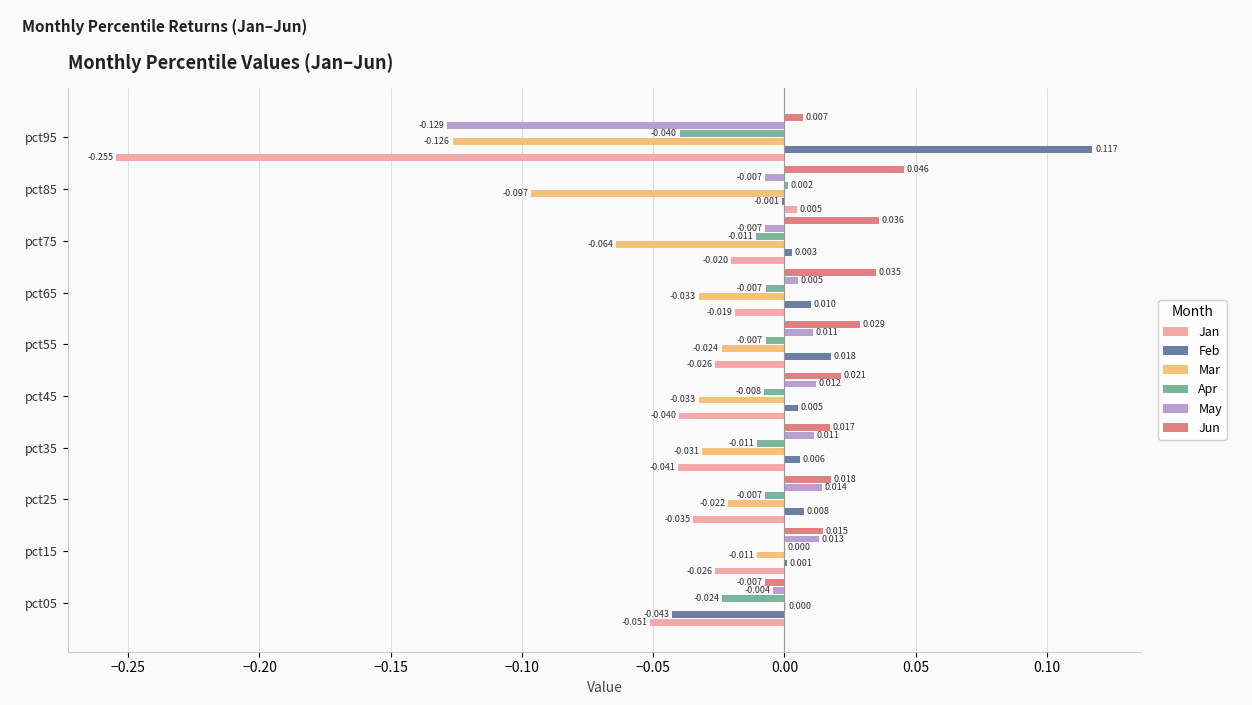

Which series has the largest total across all categories?

Jun